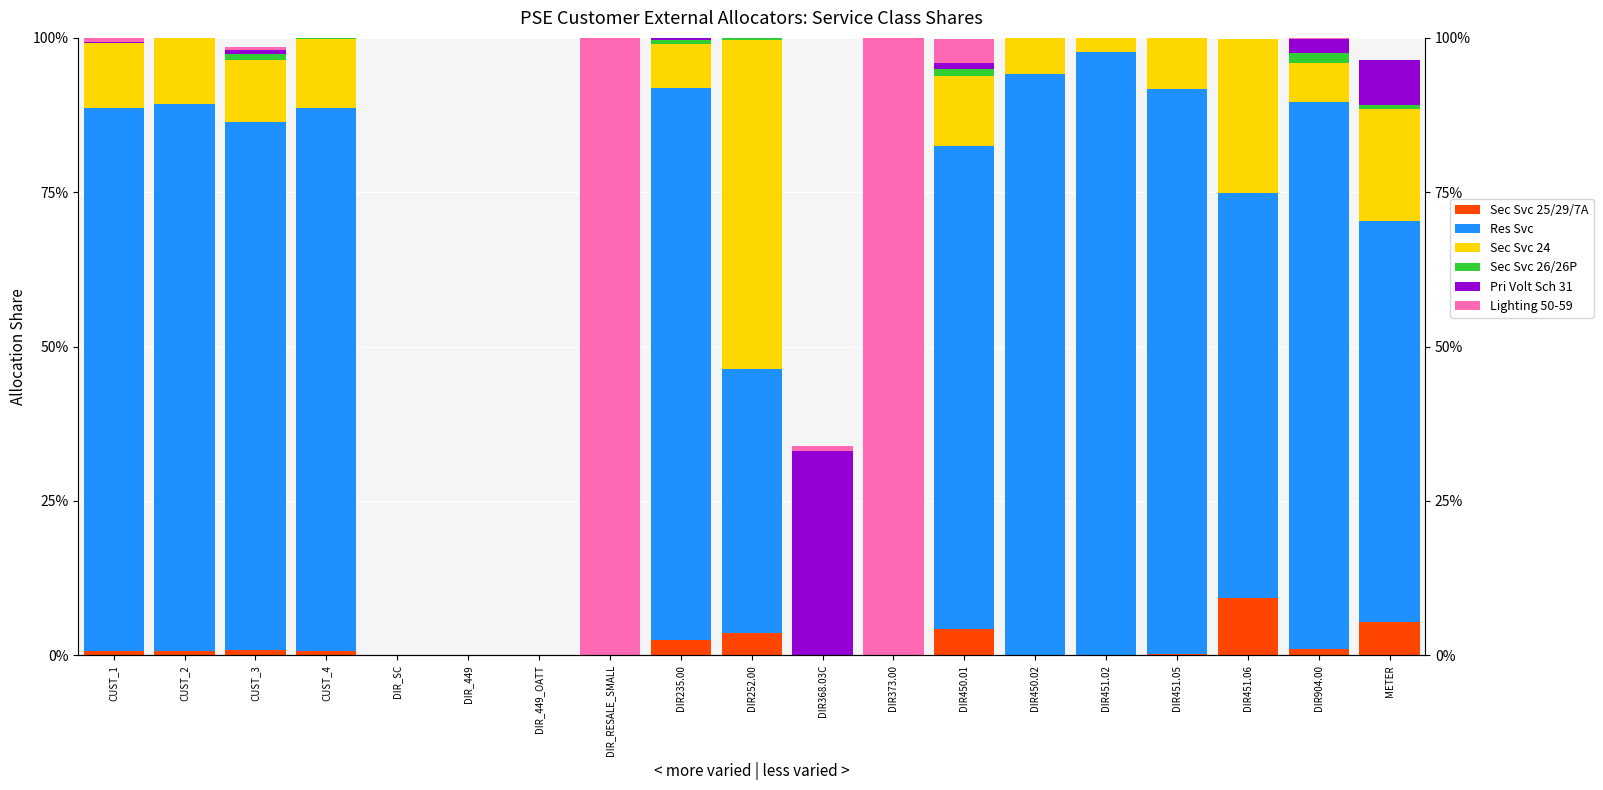

What is the sum of the Res Svc values at CUST_2 and DIR252.00?

1.3